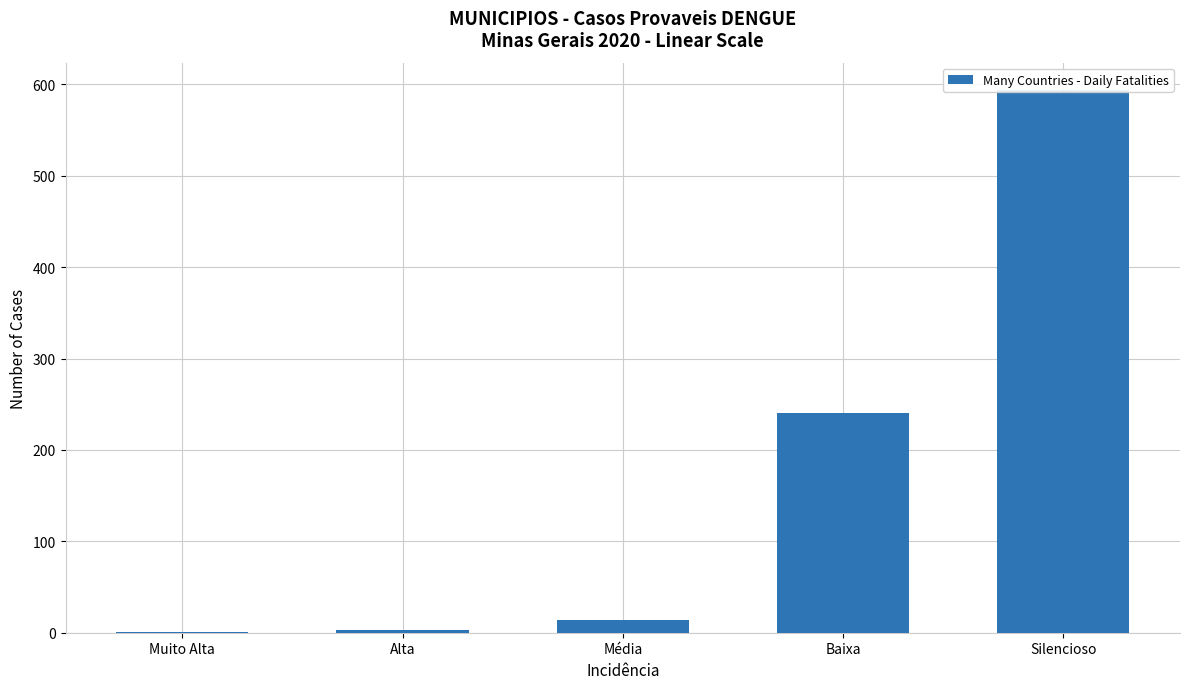

How many series are shown in this chart?

1